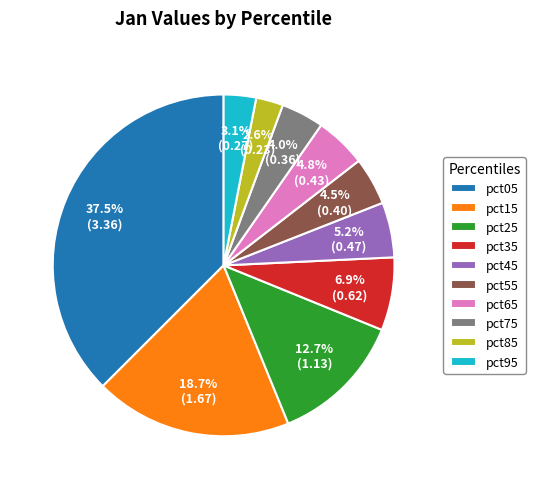

Which slice is the largest?

pct05